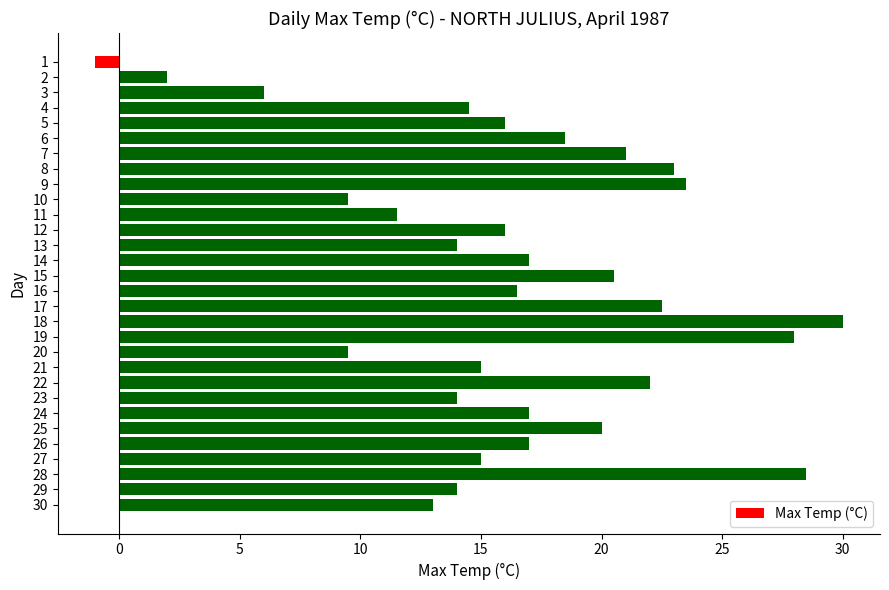

The chart shows a value of 9.4 at 3. True or false?

False